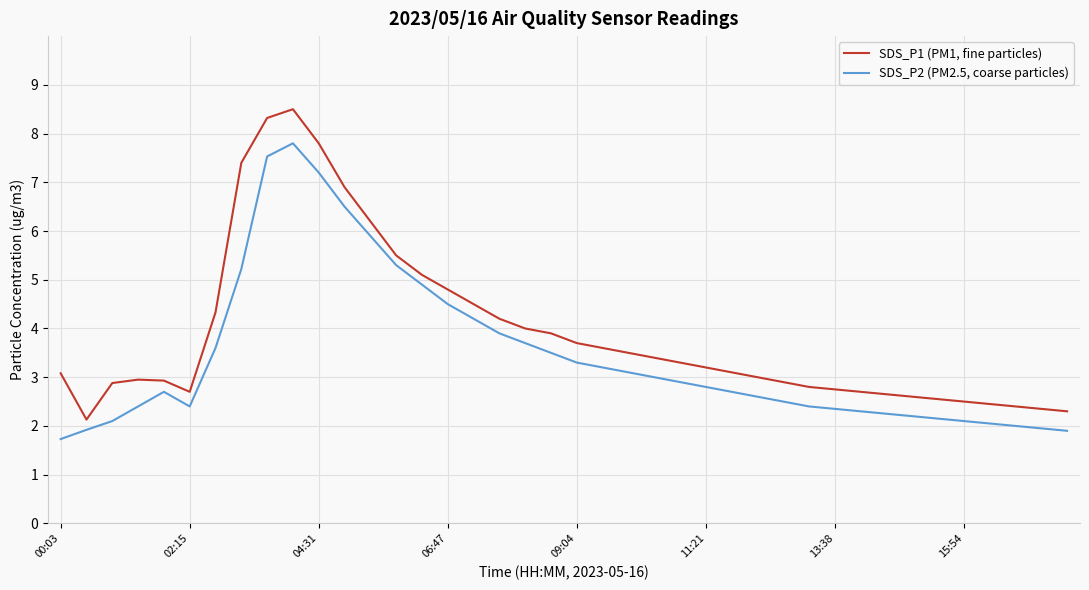

How many series are shown in this chart?

2